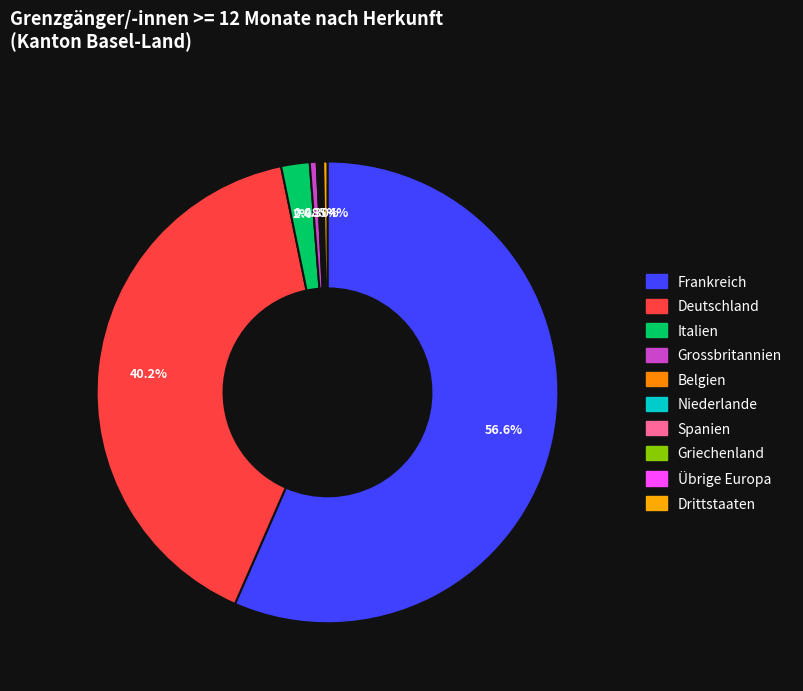

Is it true that Niederlande is 9% of the pie?

False